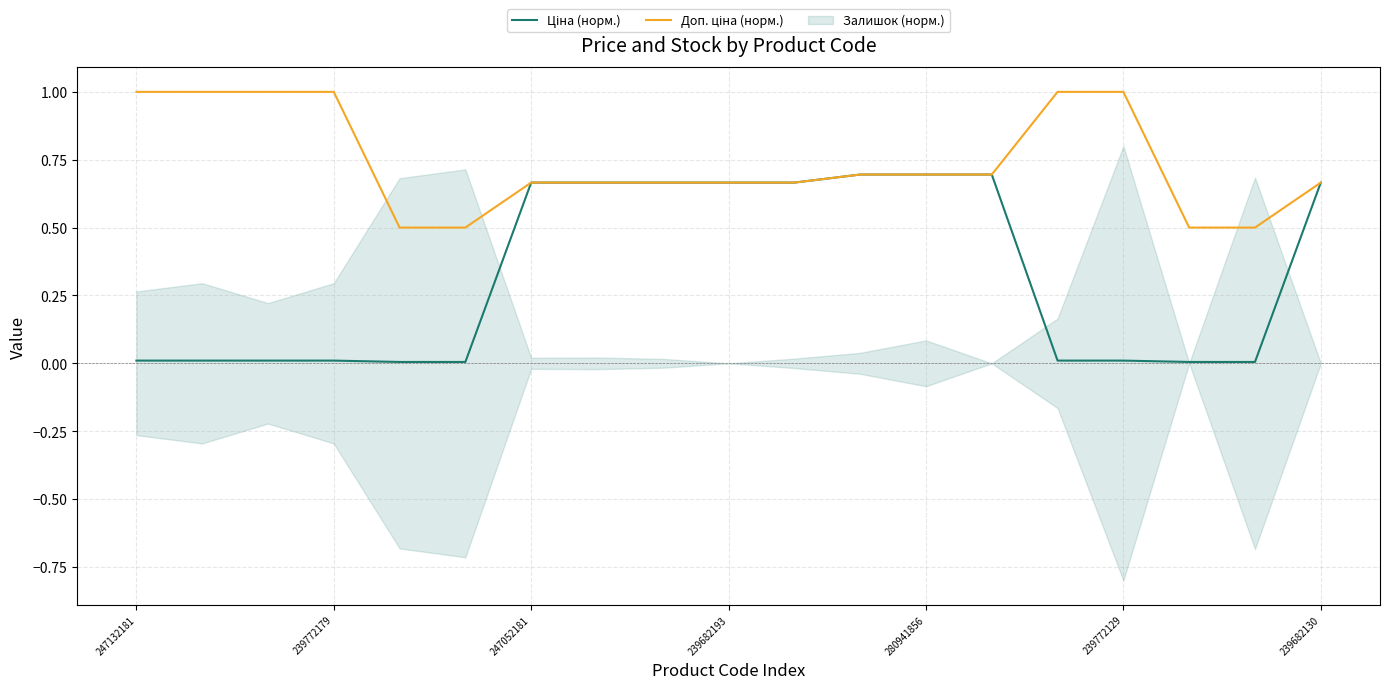

What is the minimum value for Доп. ціна (норм.)?

0.5